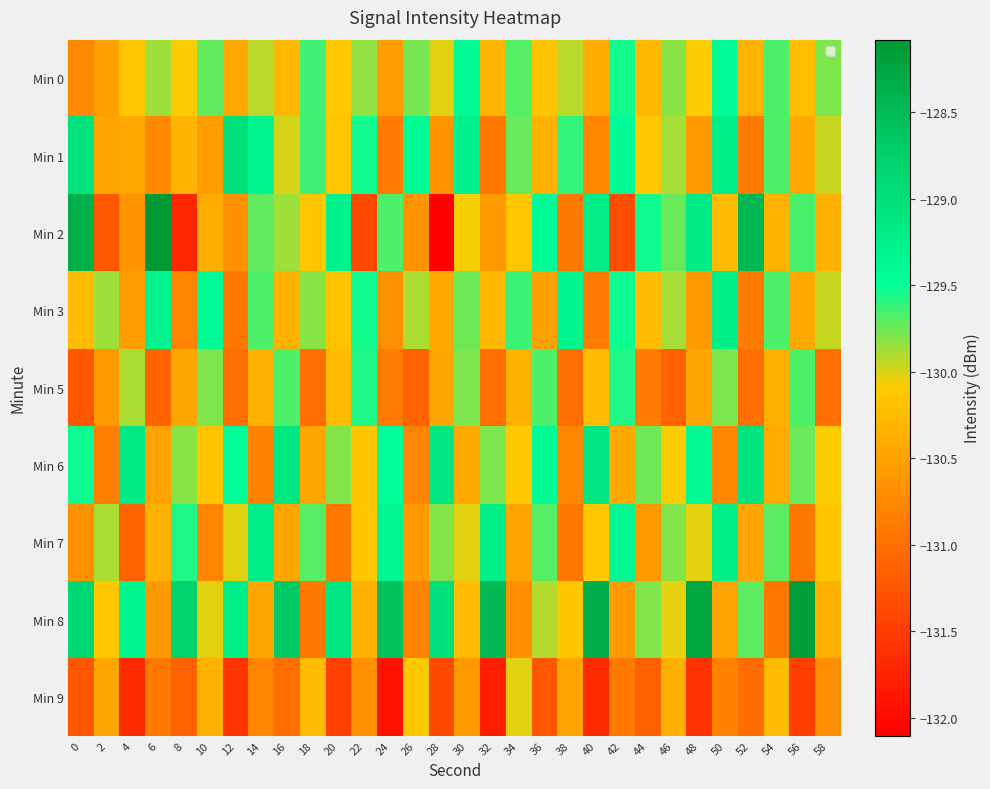

At which category does the chart reach its minimum across all series?

28